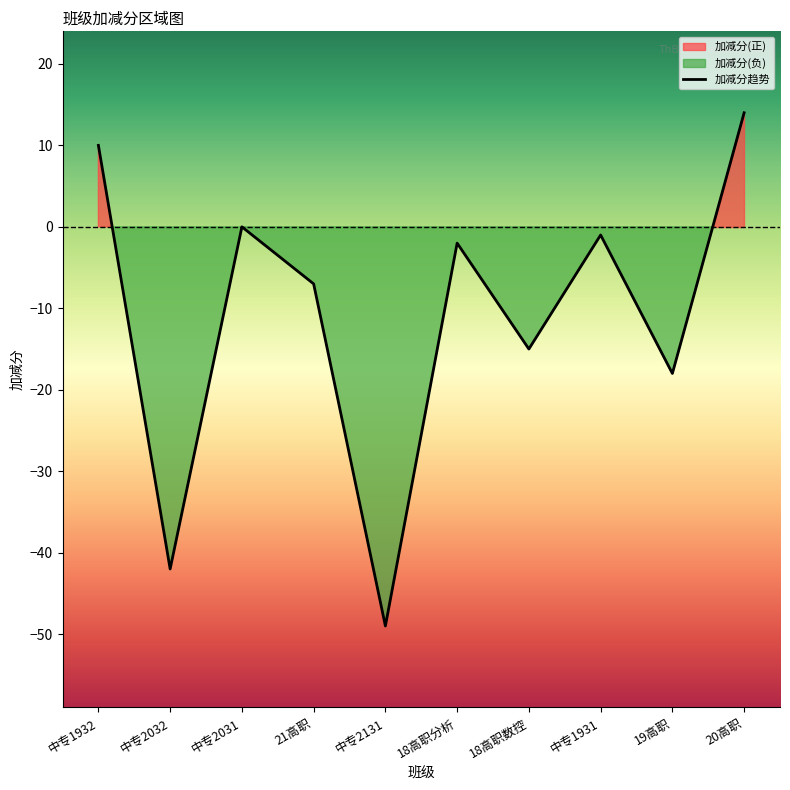

List the labels in order of value, largest first.

20高职, 中专1932, 中专2031, 中专1931, 18高职分析, 21高职, 18高职数控, 19高职, 中专2032, 中专2131